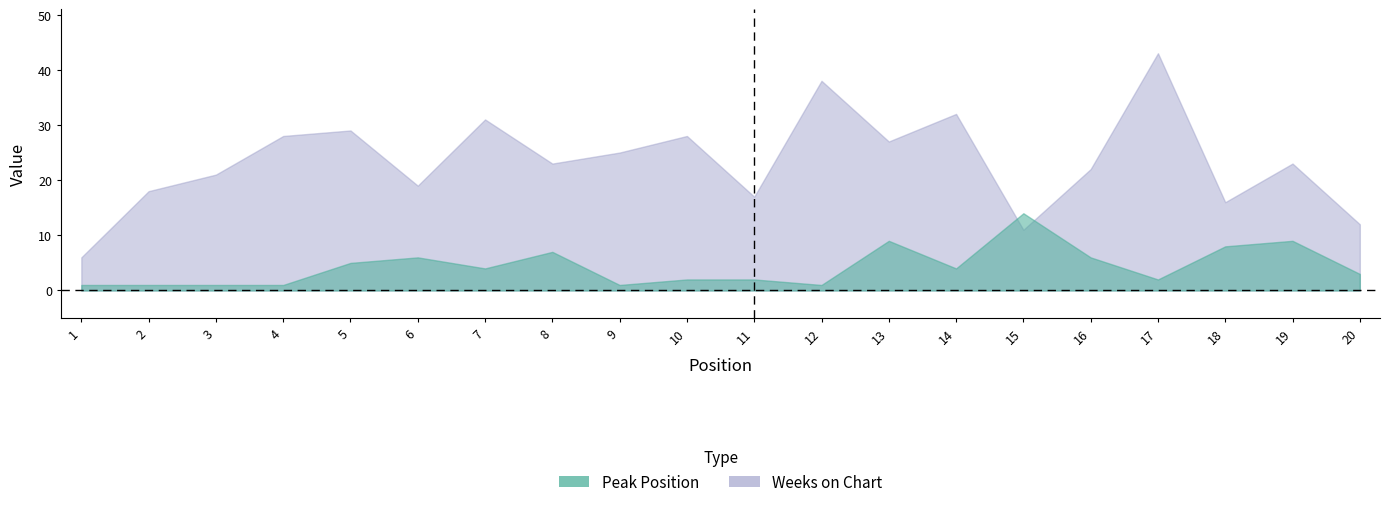

Does the chart display data point markers on the line(s)?

No